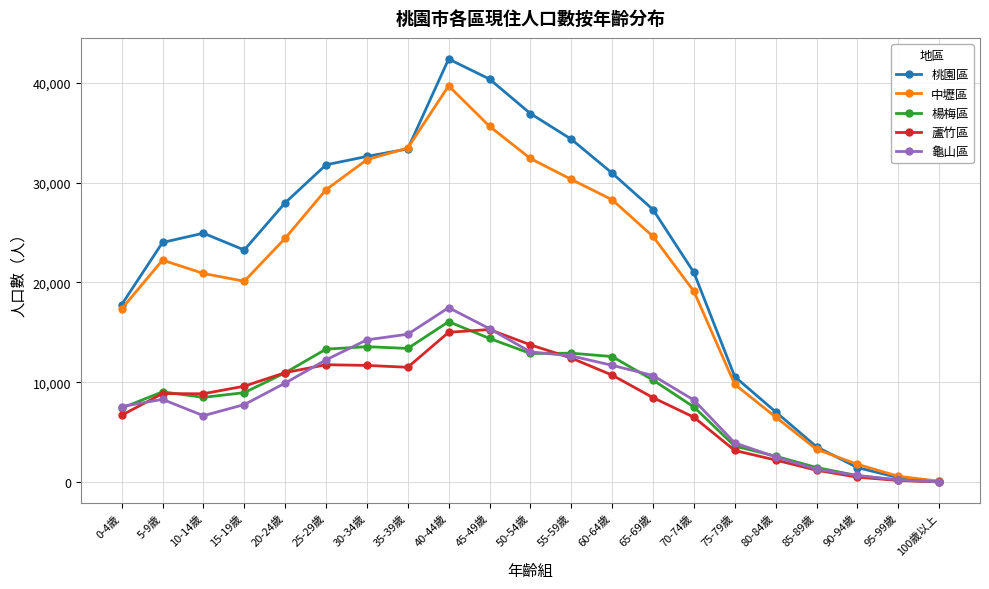

What position from the right is 20-24歲?

17